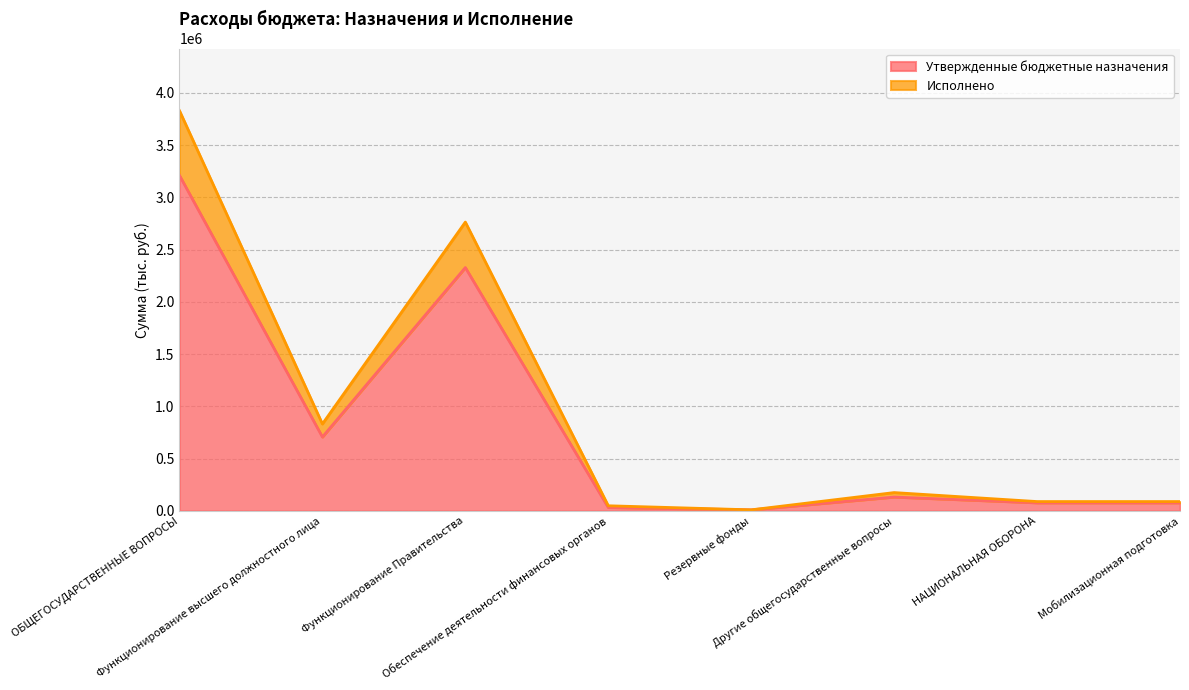

At how many categories does at least one series exceed 2393595?

2